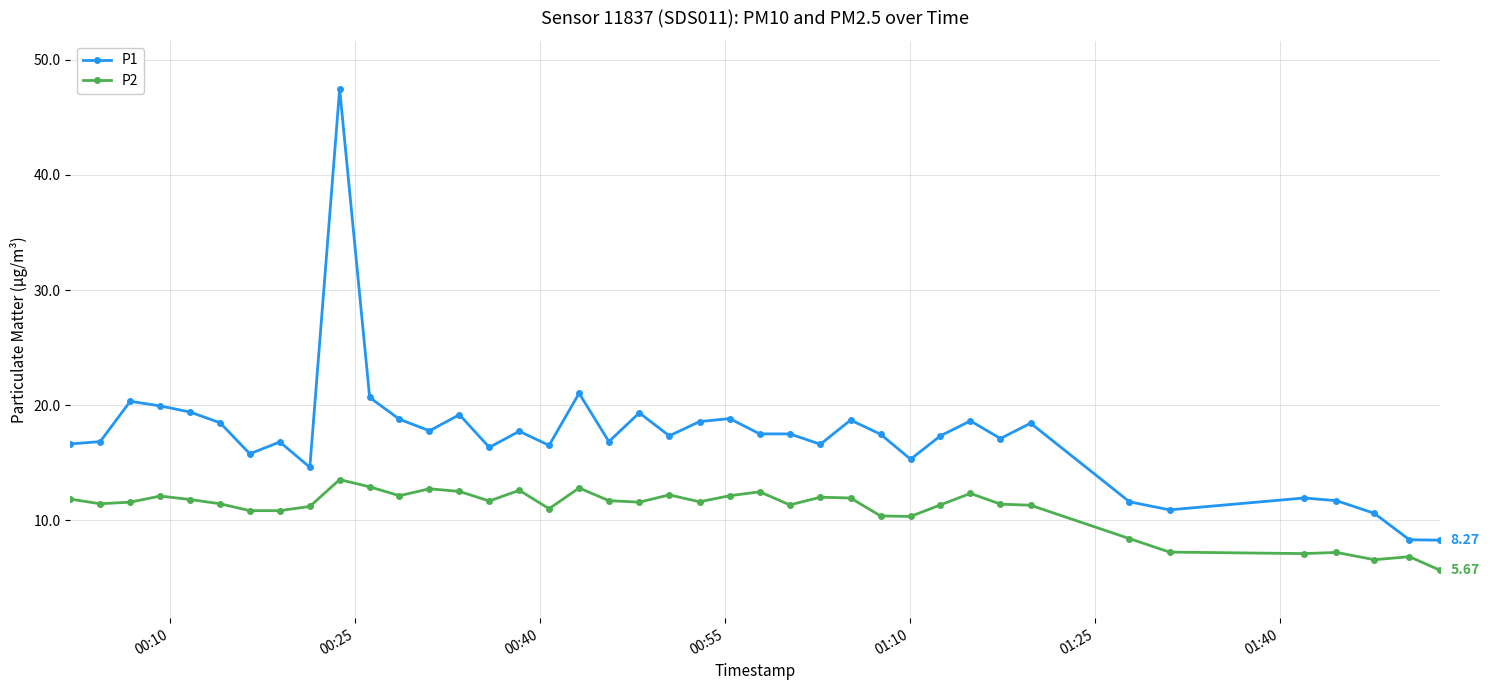

True or false: P1 and P2 intersect in this chart.

False